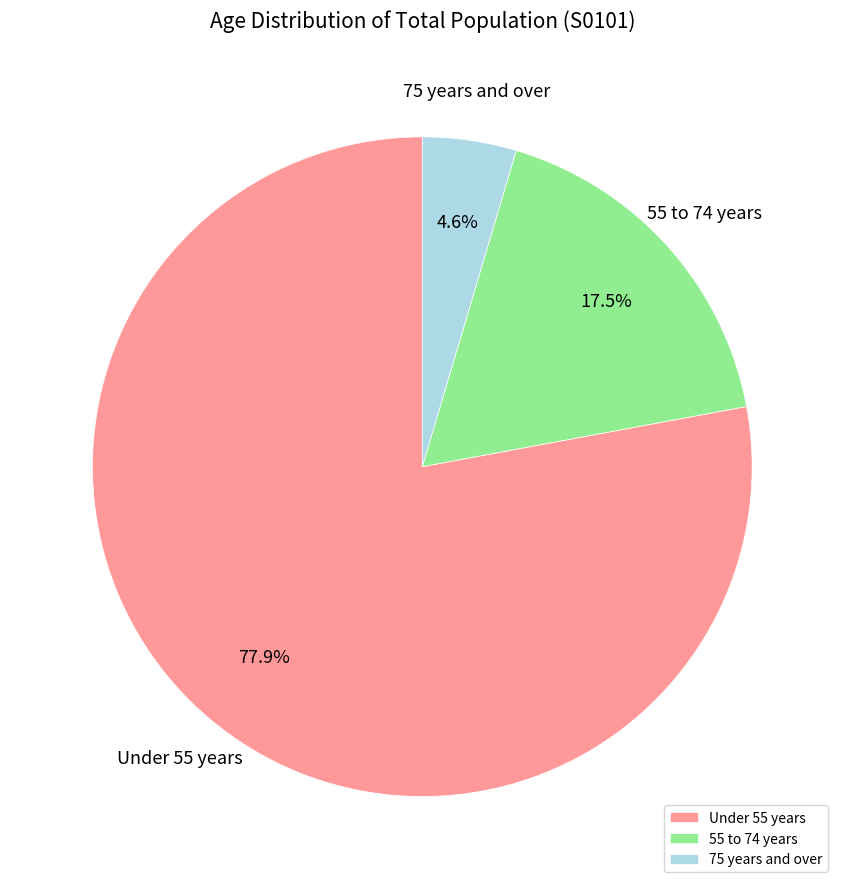

What is the ratio of the value at 75 years and over to the value at 55 to 74 years?

0.3